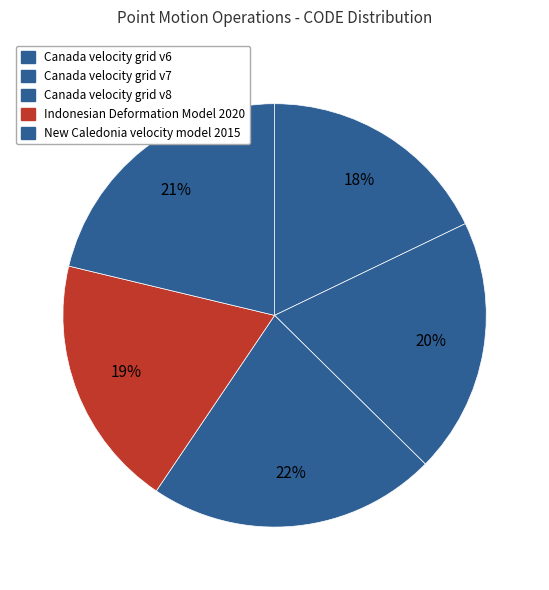

To the nearest percent, what percentage of the pie is Canada velocity grid v6?

18%